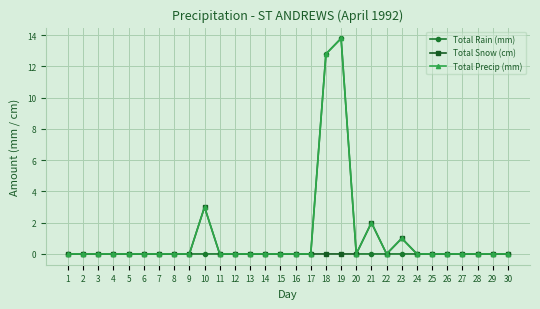

Reading left to right, list all the values displayed in this chart.

Total Rain (mm): 0.0	0.0	0.0	0.0	0.0	0.0	0.0	0.0	0.0	0.0	0.0	0.0	0.0	0.0	0.0	0.0	0.0	12.8	13.8	0.0	0.0	0.0	0.0	0.0	0.0	0.0	0.0	0.0	0.0	0.0
Total Snow (cm): 0.0	0.0	0.0	0.0	0.0	0.0	0.0	0.0	0.0	3.0	0.0	0.0	0.0	0.0	0.0	0.0	0.0	0.0	0.0	0.0	2.0	0.0	1.0	0.0	0.0	0.0	0.0	0.0	0.0	0.0
Total Precip (mm): 0.0	0.0	0.0	0.0	0.0	0.0	0.0	0.0	0.0	3.0	0.0	0.0	0.0	0.0	0.0	0.0	0.0	12.8	13.8	0.0	2.0	0.0	1.0	0.0	0.0	0.0	0.0	0.0	0.0	0.0